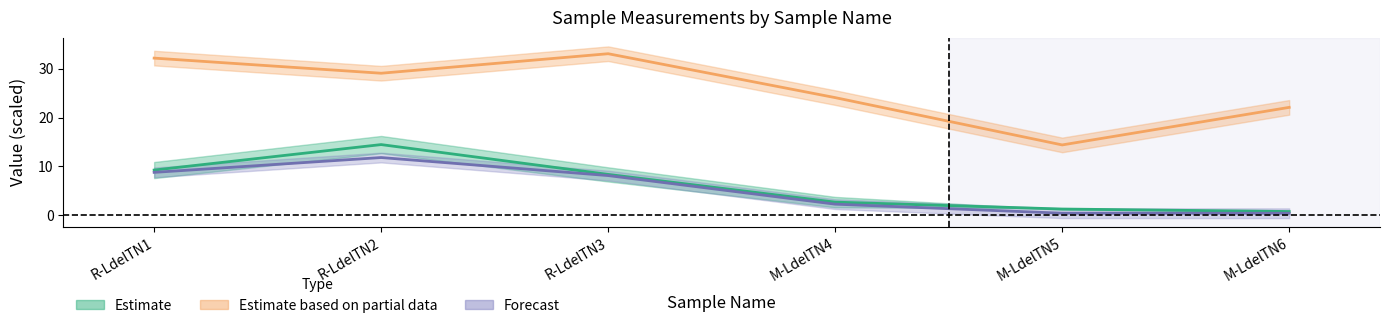

Is this an area chart (filled region under the line)?

No